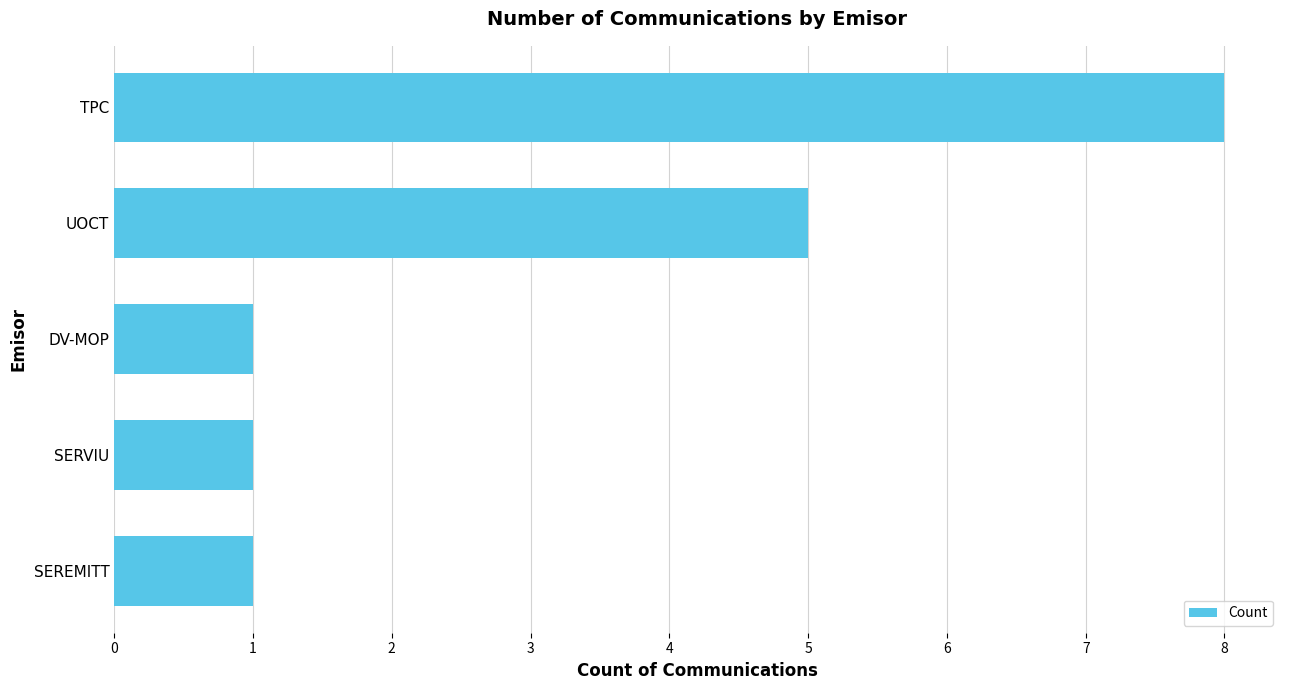

The value at SERVIU is 0. True or false?

False